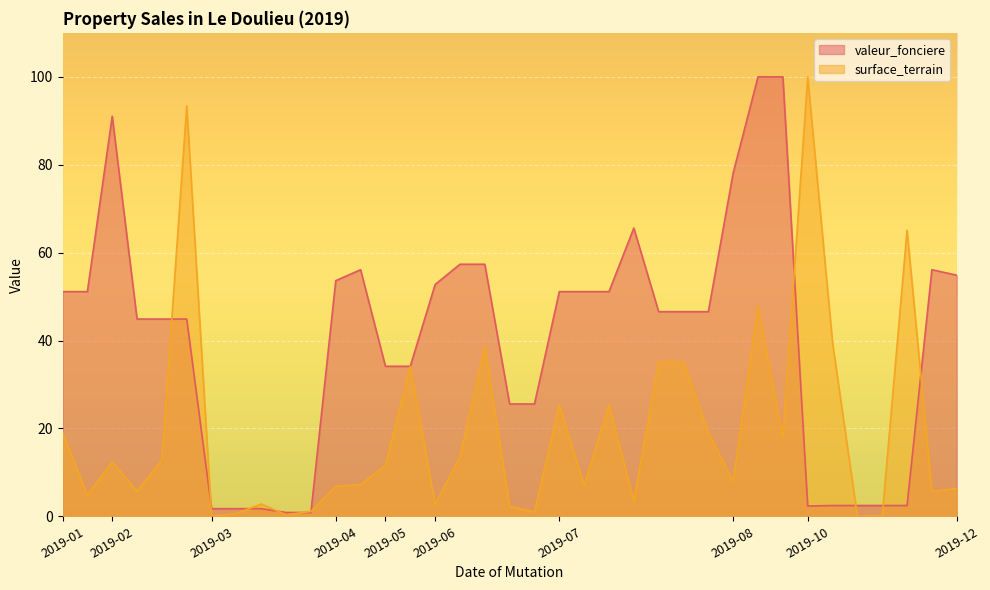

Which series has the widest spread of values?

surface_terrain